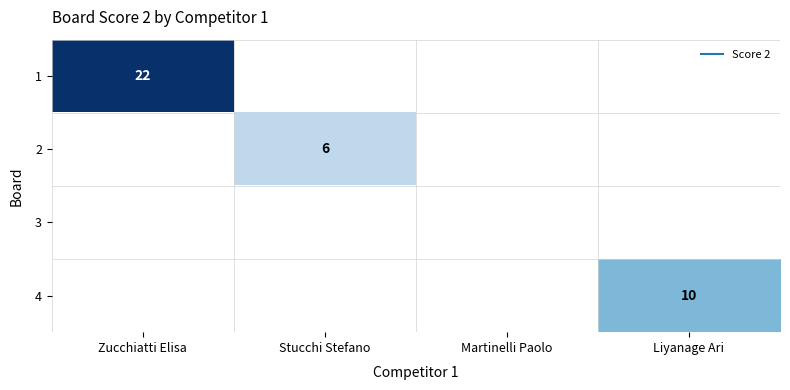

What is the greatest value displayed?

22.0